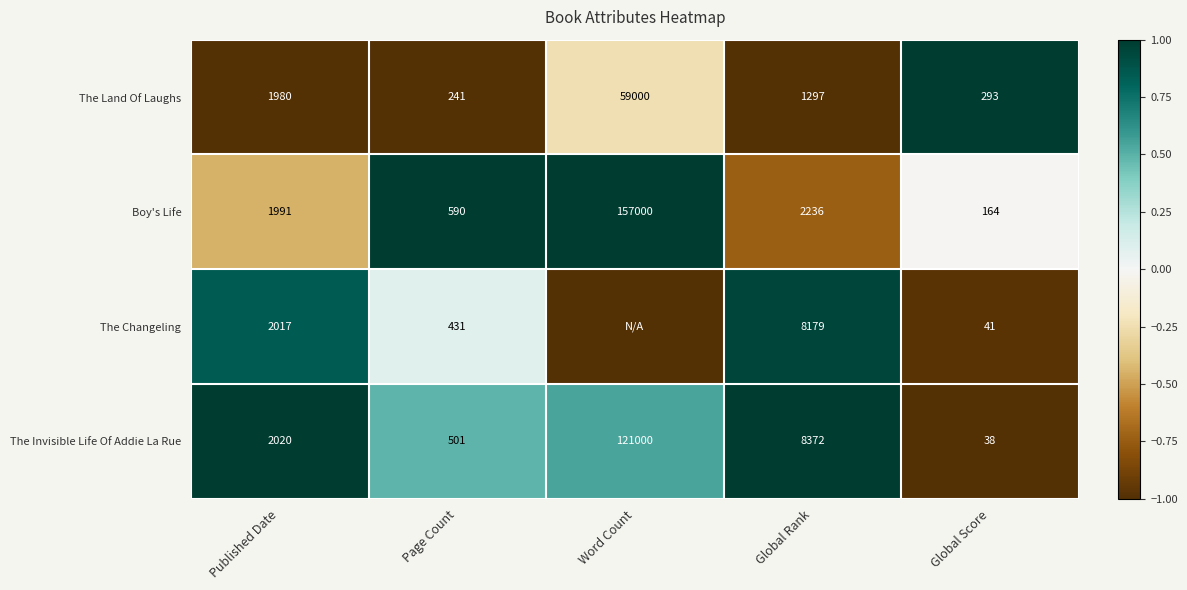

At which label does The Land Of Laughs first exceed 1297?

Published Date